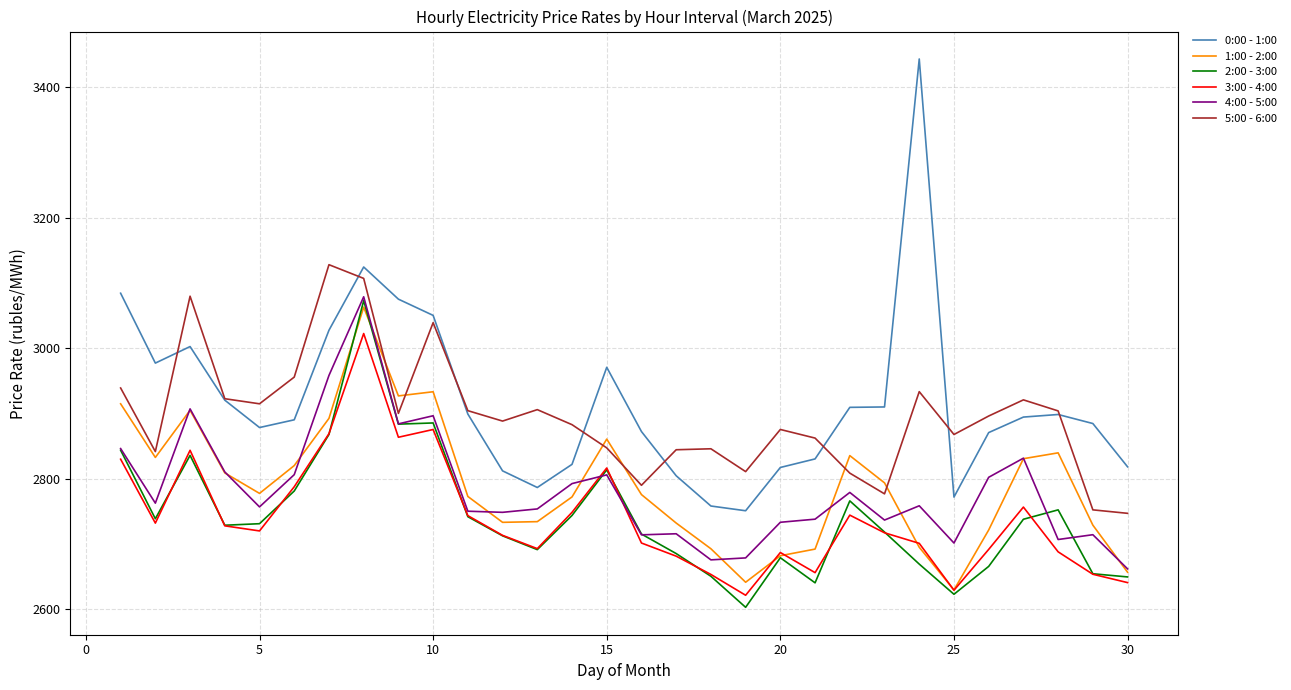

How many values in the 5:00 - 6:00 series exceed 2896?

15